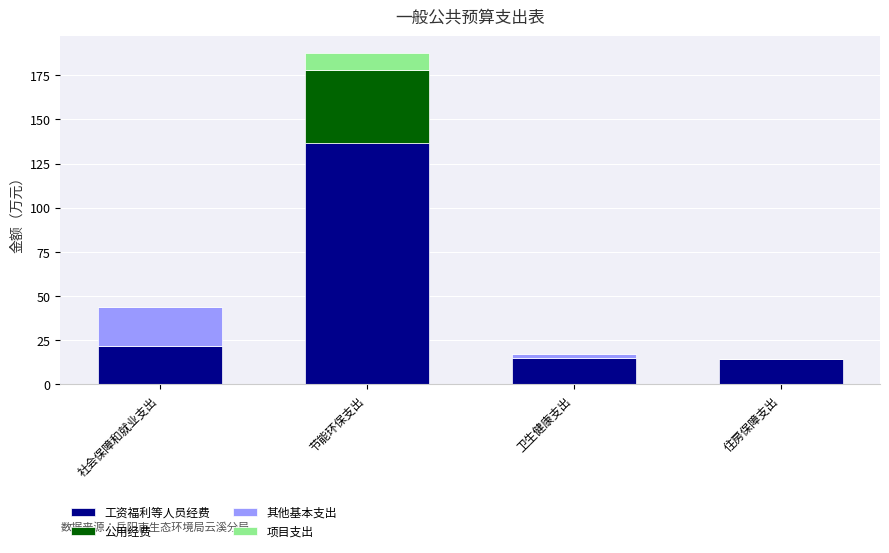

At which category is the sum across all series the highest?

节能环保支出